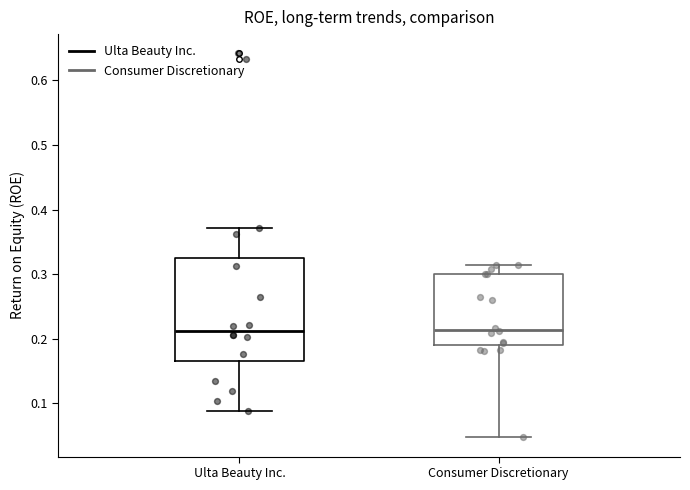

Reading left to right, transcribe this box plot: for each box, give where its median line is, the range the box spans, and where its two whiskers end, as read against the y-axis. The values are not printed on the chart, so give them approximately, as read against the axis.

Ulta Beauty Inc.: median 0.21, box 0.17 to 0.33, whiskers 0.09 to 0.37
Consumer Discretionary: median 0.21, box 0.19 to 0.30, whiskers 0.05 to 0.31